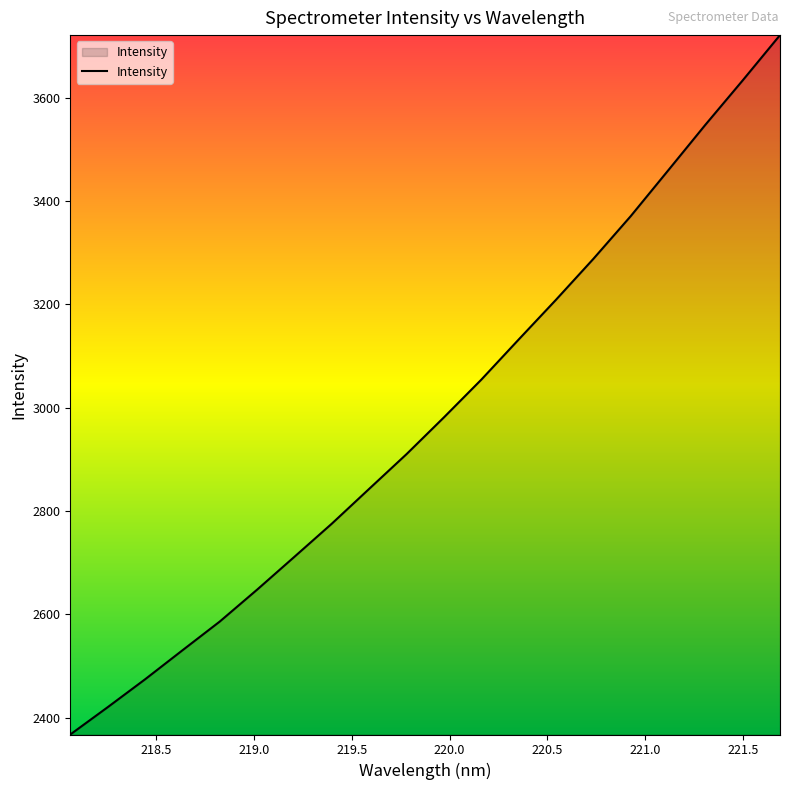

Does the chart display data point markers on the line(s)?

No